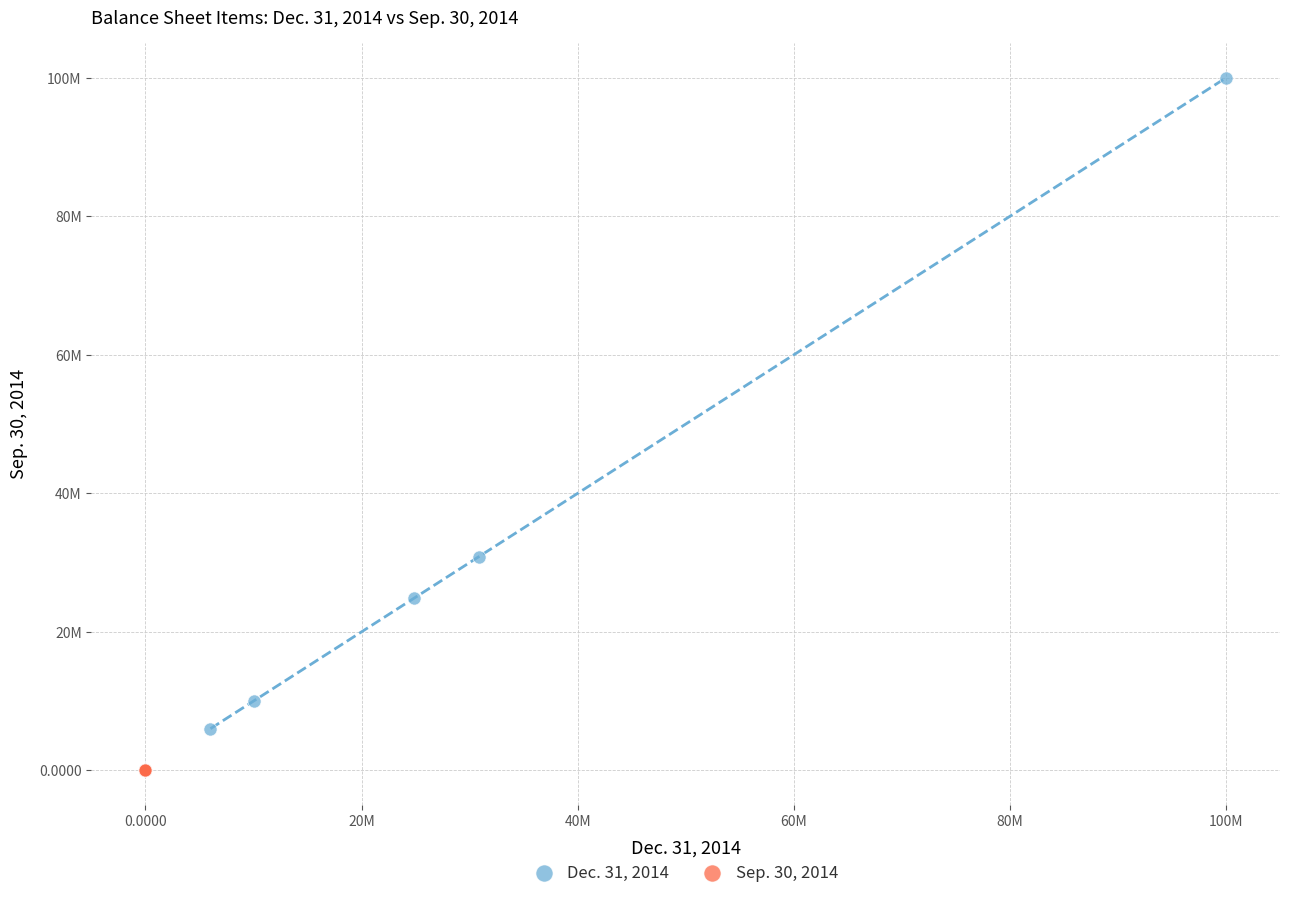

Which series contains the lowest Y value?

Sep. 30, 2014